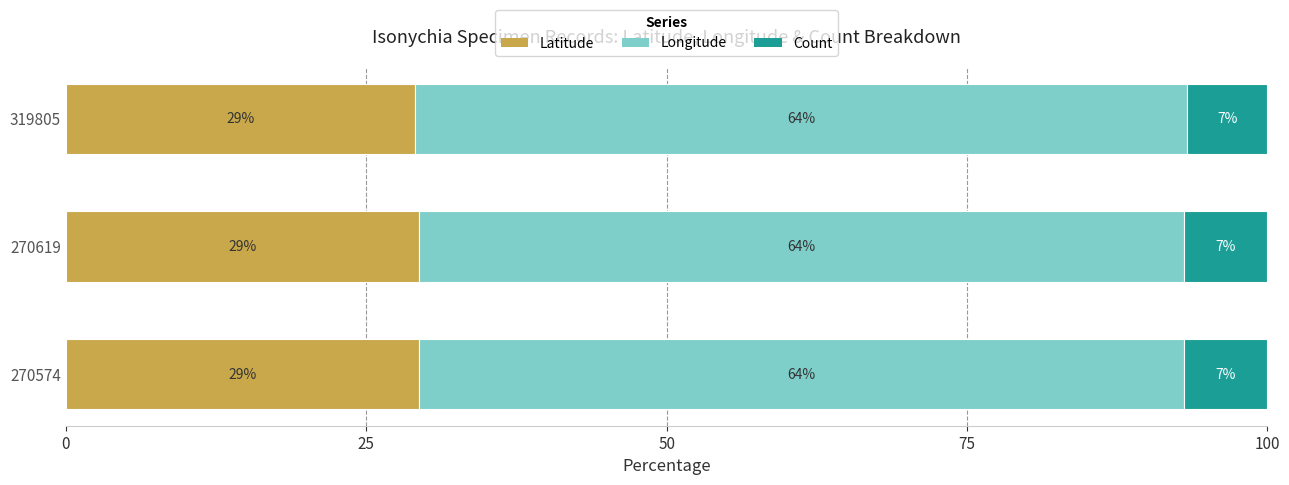

What is the maximum value for Latitude?

29.4